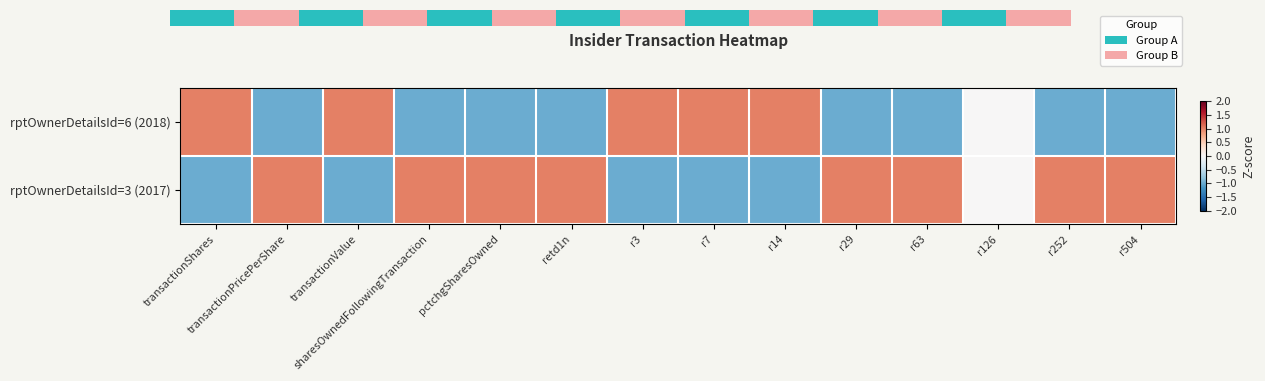

At which category does the chart reach its peak across all series?

transactionShares